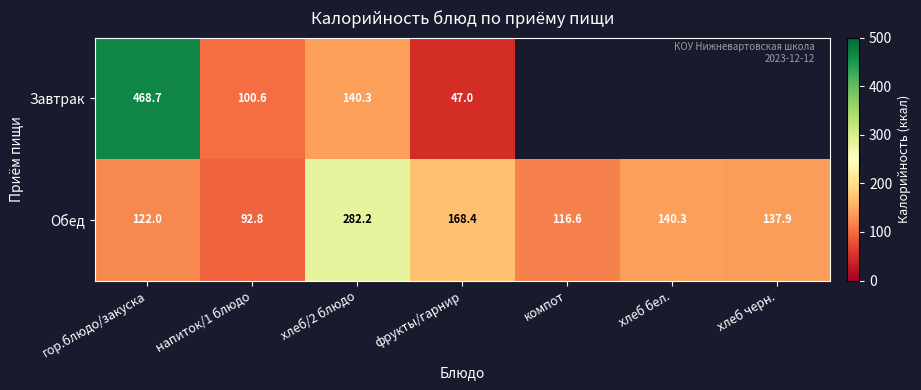

Which series changed the most between гор.блюдо/закуска and напиток/1 блюдо?

Завтрак